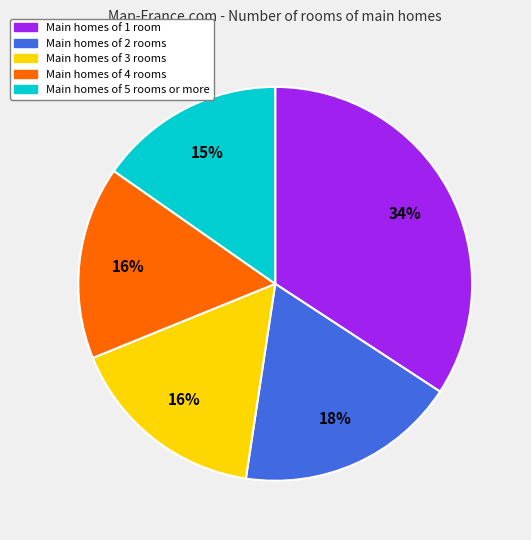

To the nearest percent, what is the difference between the largest and smallest slice percentages?

19%